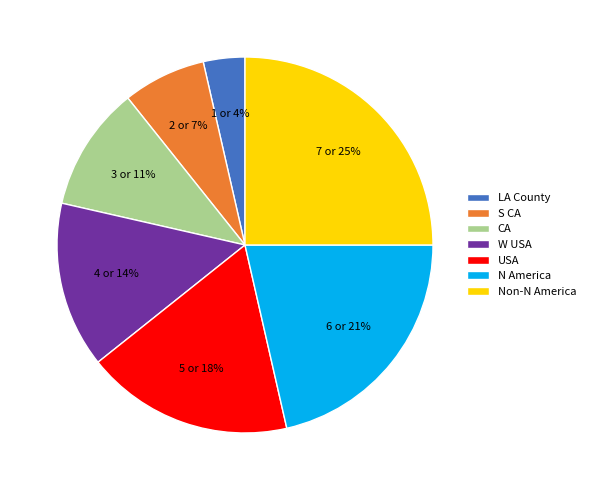

To the nearest percent, what is the difference between the N America and S CA slice percentages?

14%